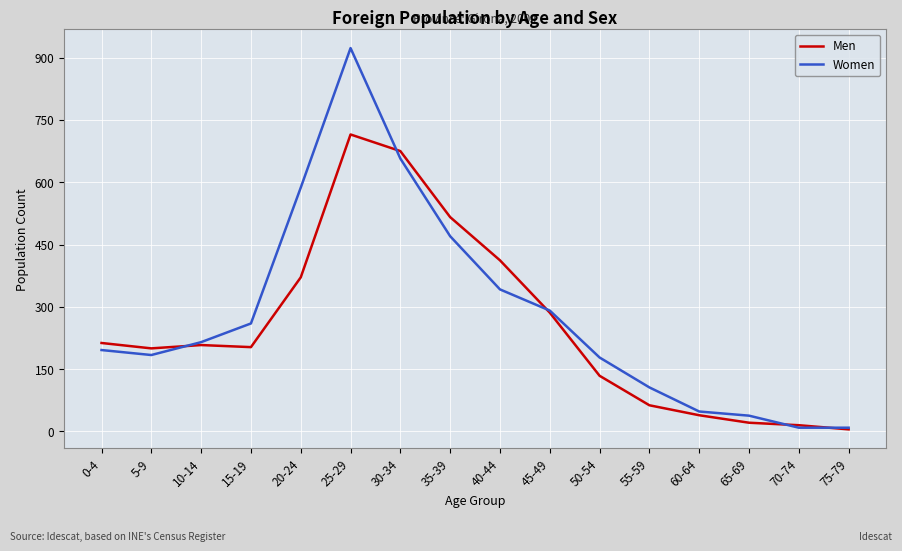

How many values in the Women series are below 215?

8